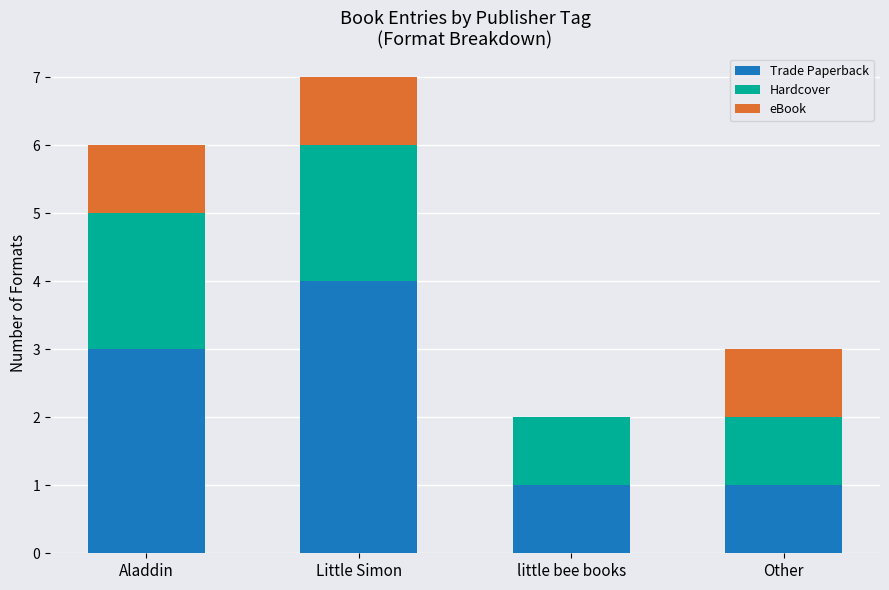

What value does the Trade Paperback series have at Aladdin?

3